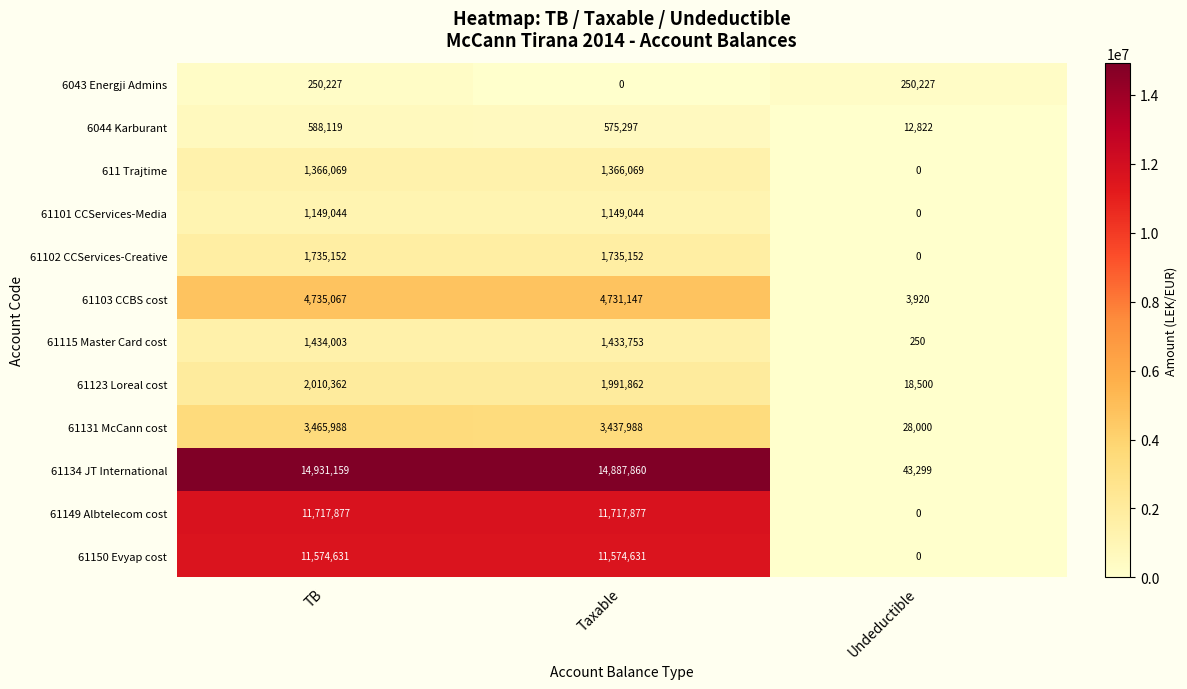

Is it true that 61131 McCann cost equals 2421970 at TB?

False